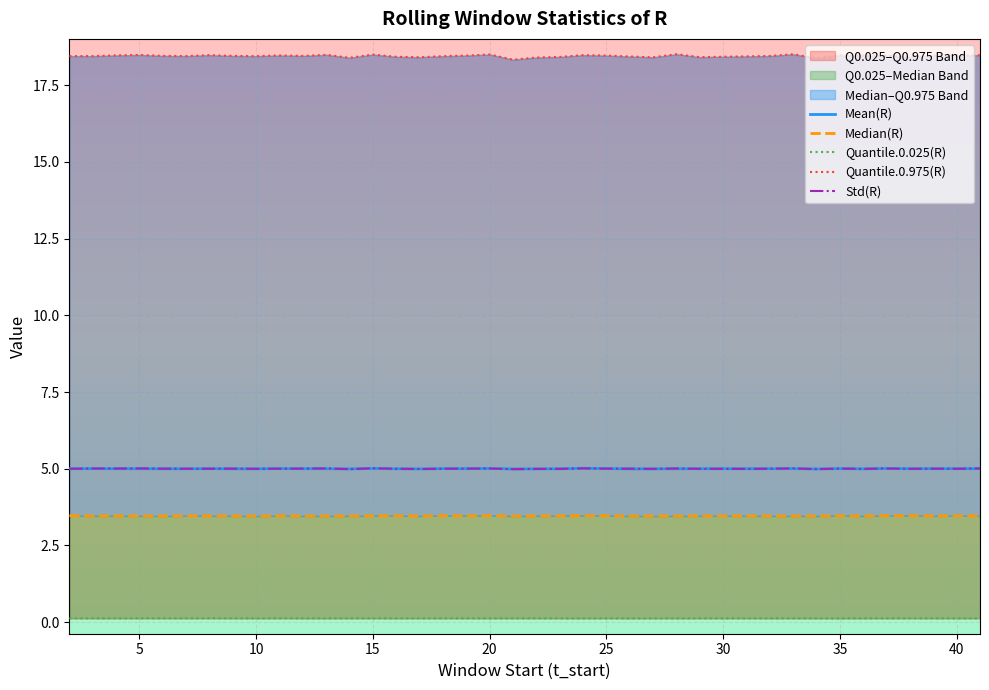

How many data points does each series have?

40